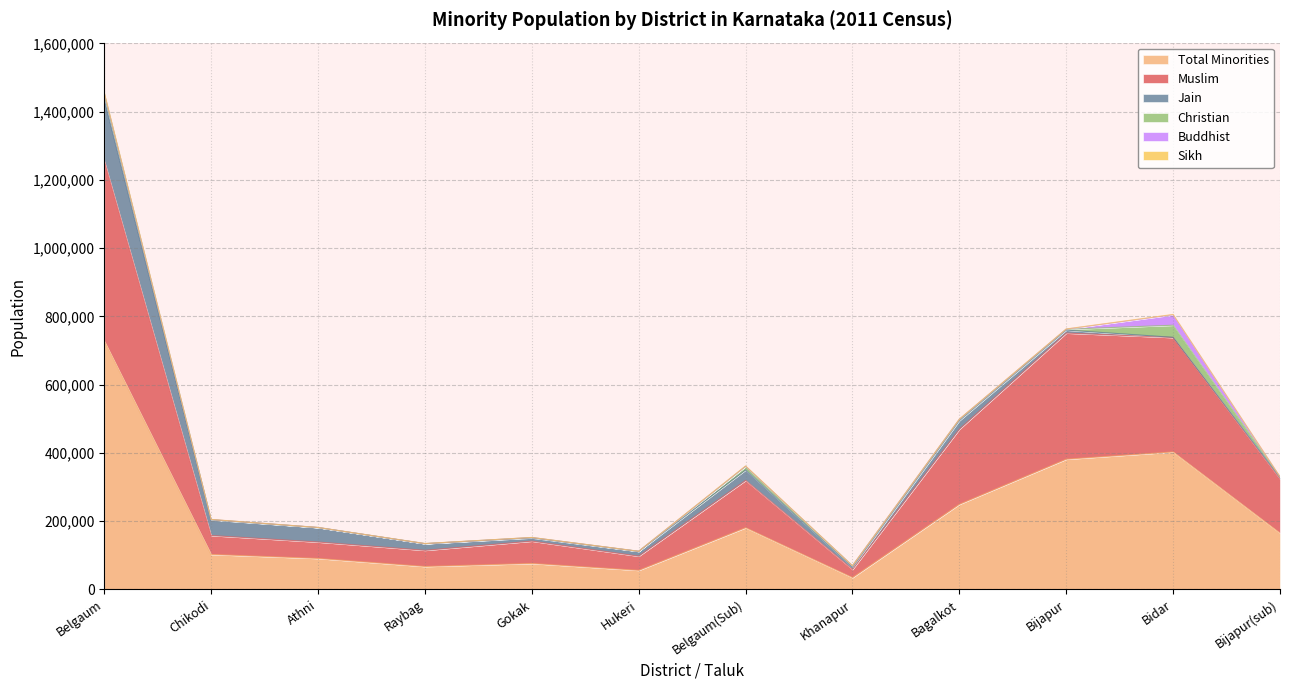

What are all the series names shown in the legend?

Muslim, Total Minorities, Christian, Jain, Sikh, Buddhist